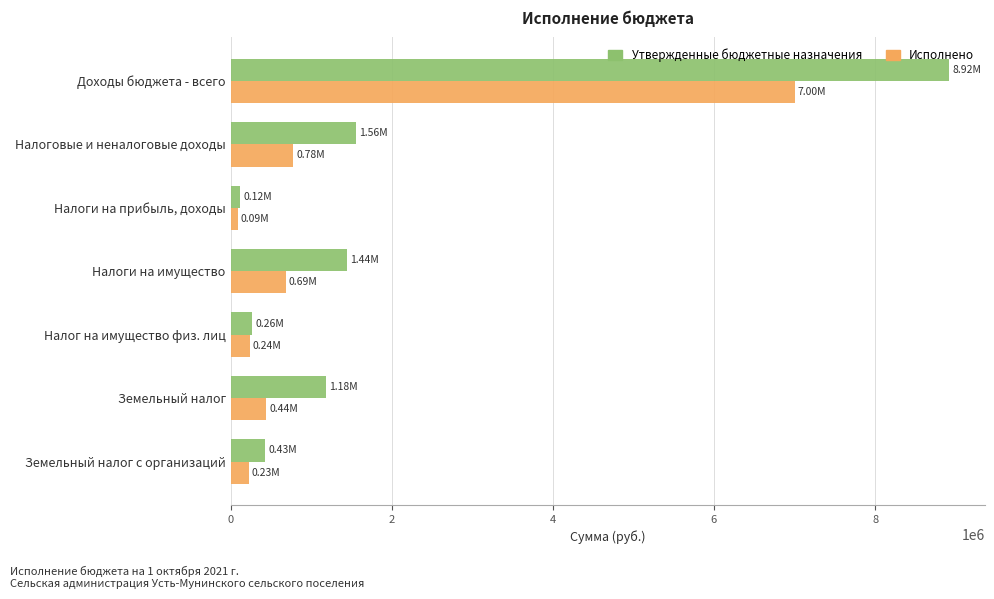

At which category is the sum across all series the highest?

Доходы бюджета - всего